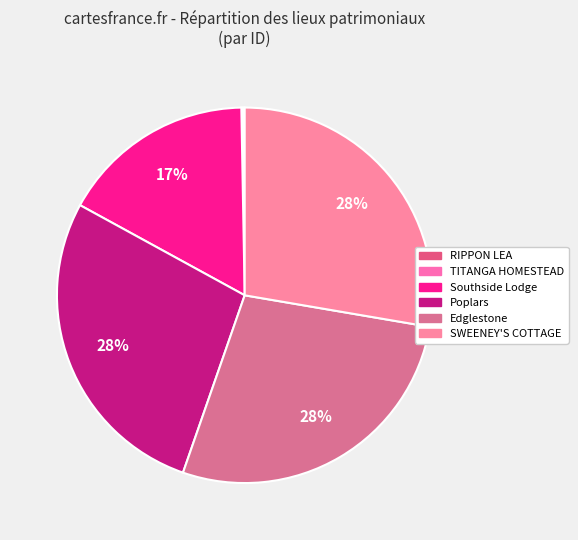

How many segments does this pie chart have?

6